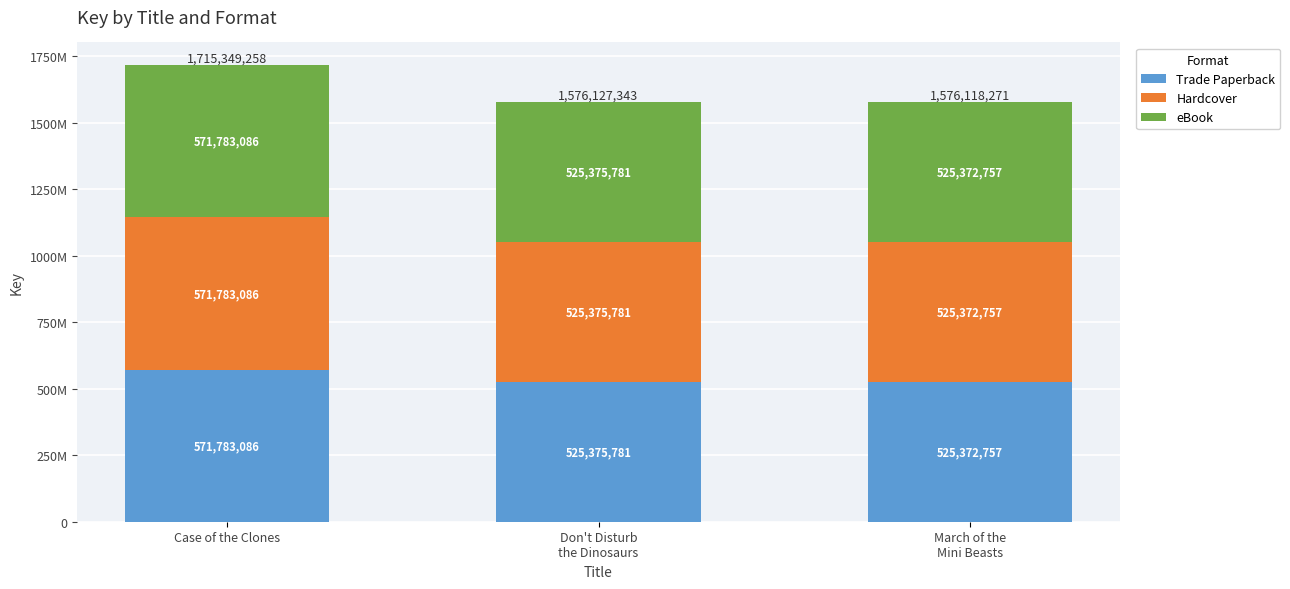

Is it true that Hardcover equals 1009475376 at Case of the Clones?

False